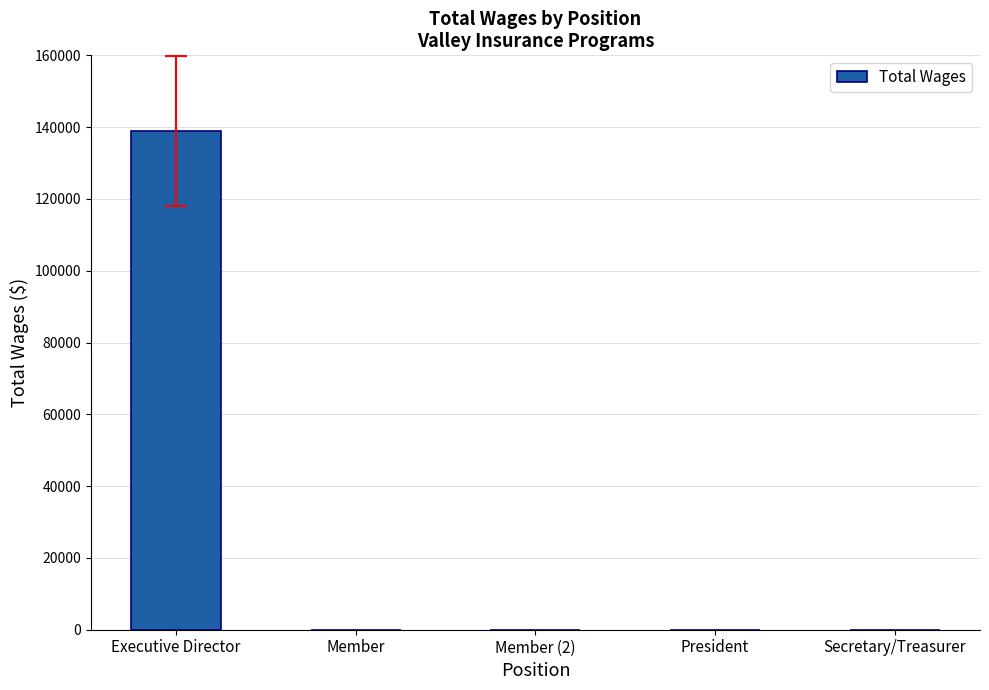

What is the sum of the values at Secretary/Treasurer and Executive Director?

138873